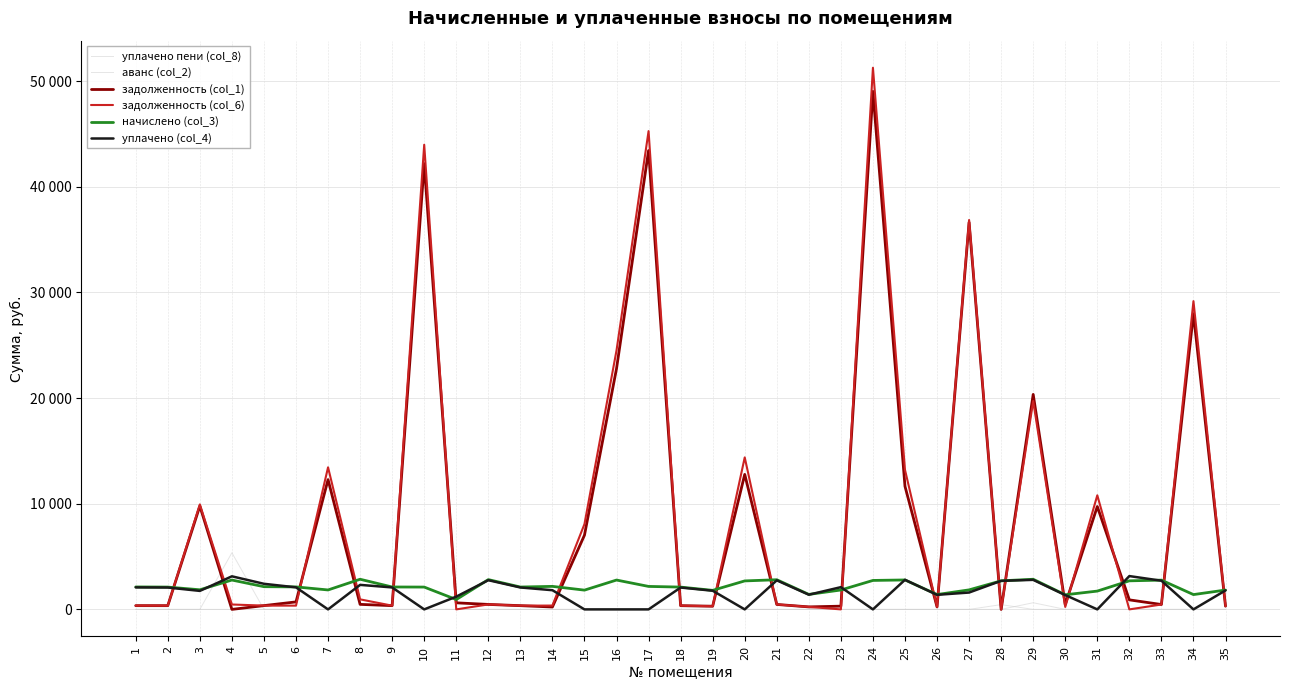

What is the spread (max minus min) of values at 12?

2819.4